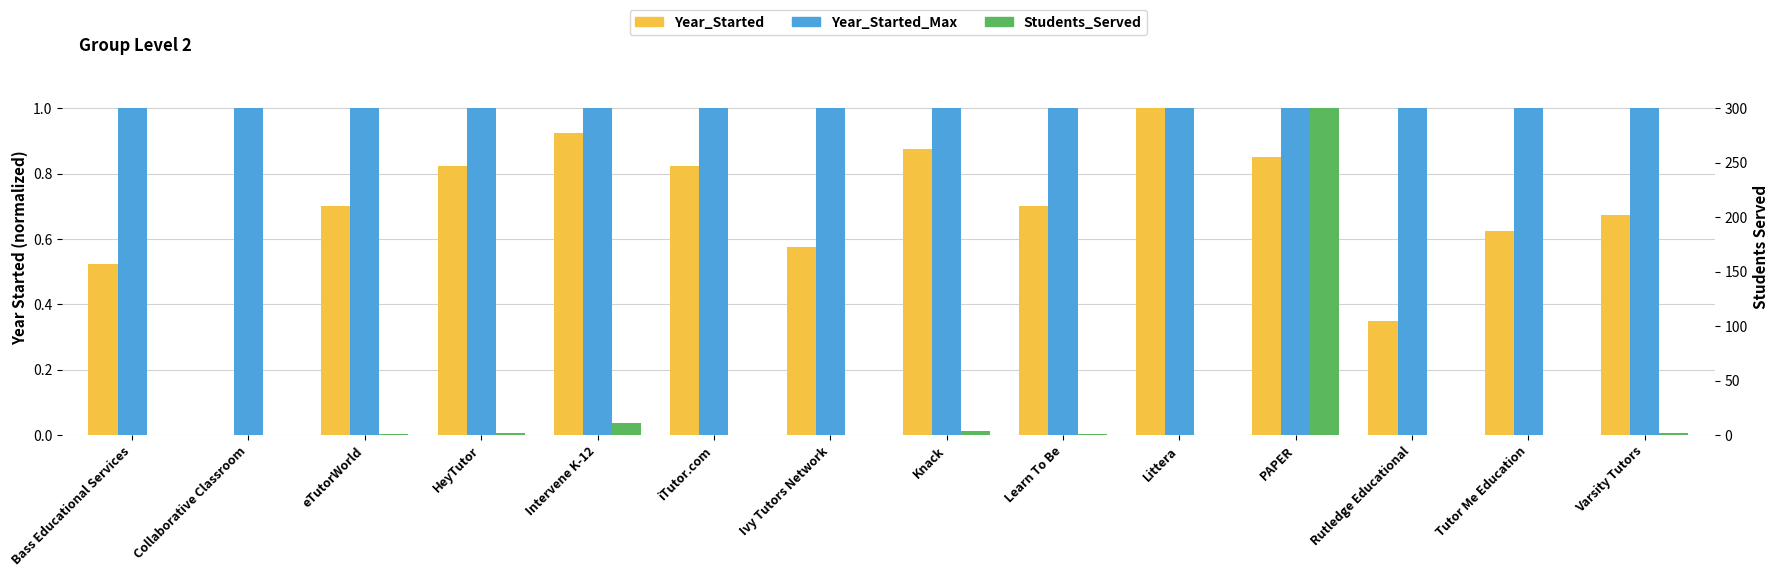

The Students_Served series shows 3.1 at Varsity Tutors. True or false?

False